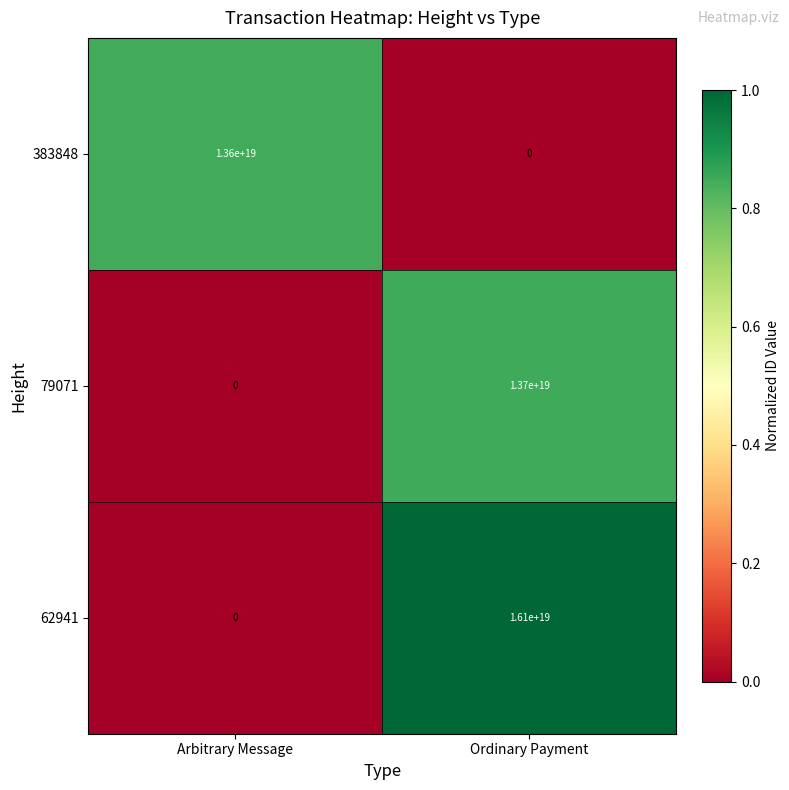

At which label does 79071 reach its peak?

Ordinary Payment